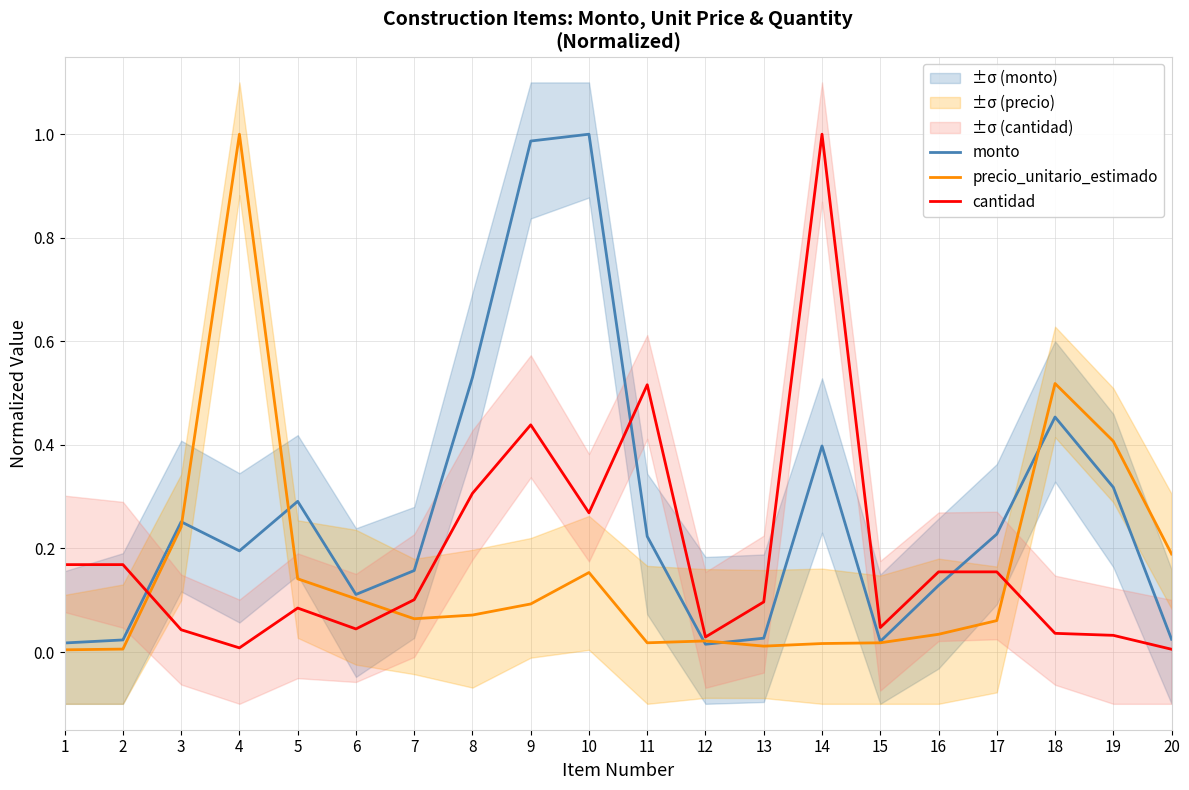

What is the value of the monto point at the 17th from the left?

0.2